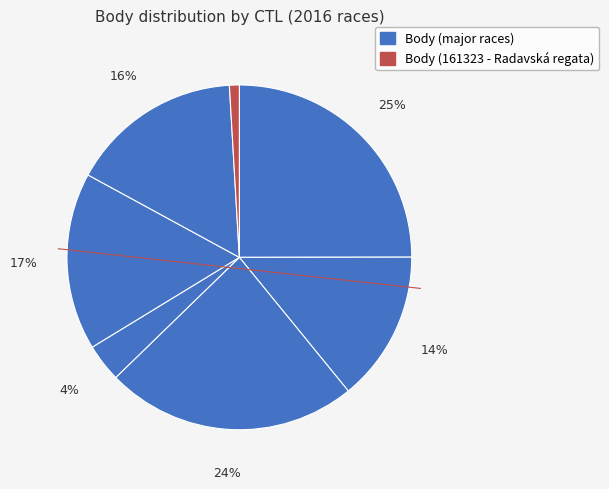

How many segments does this pie chart have?

7